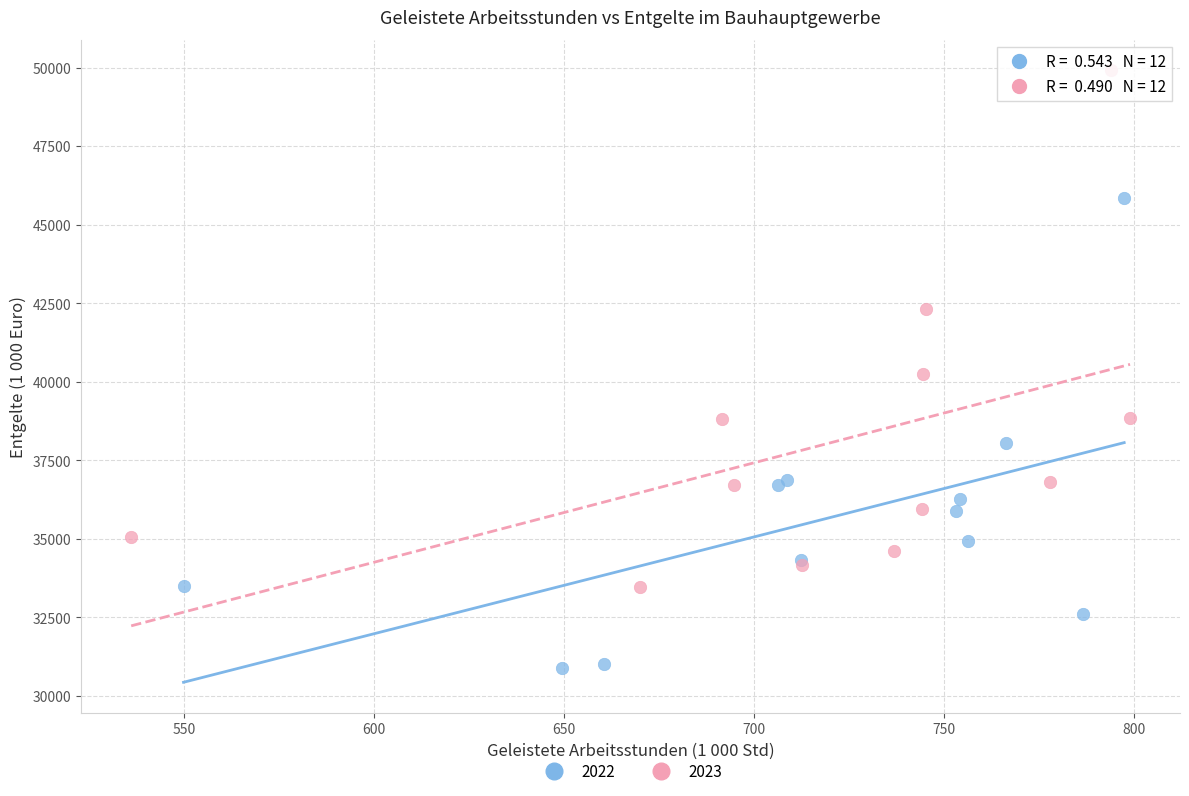

What are all the series names shown in the legend?

2022, 2023